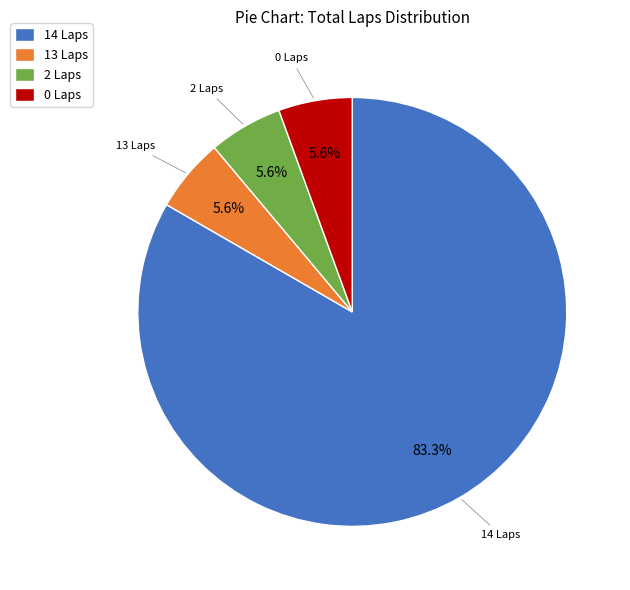

How many slices are in this pie chart?

4